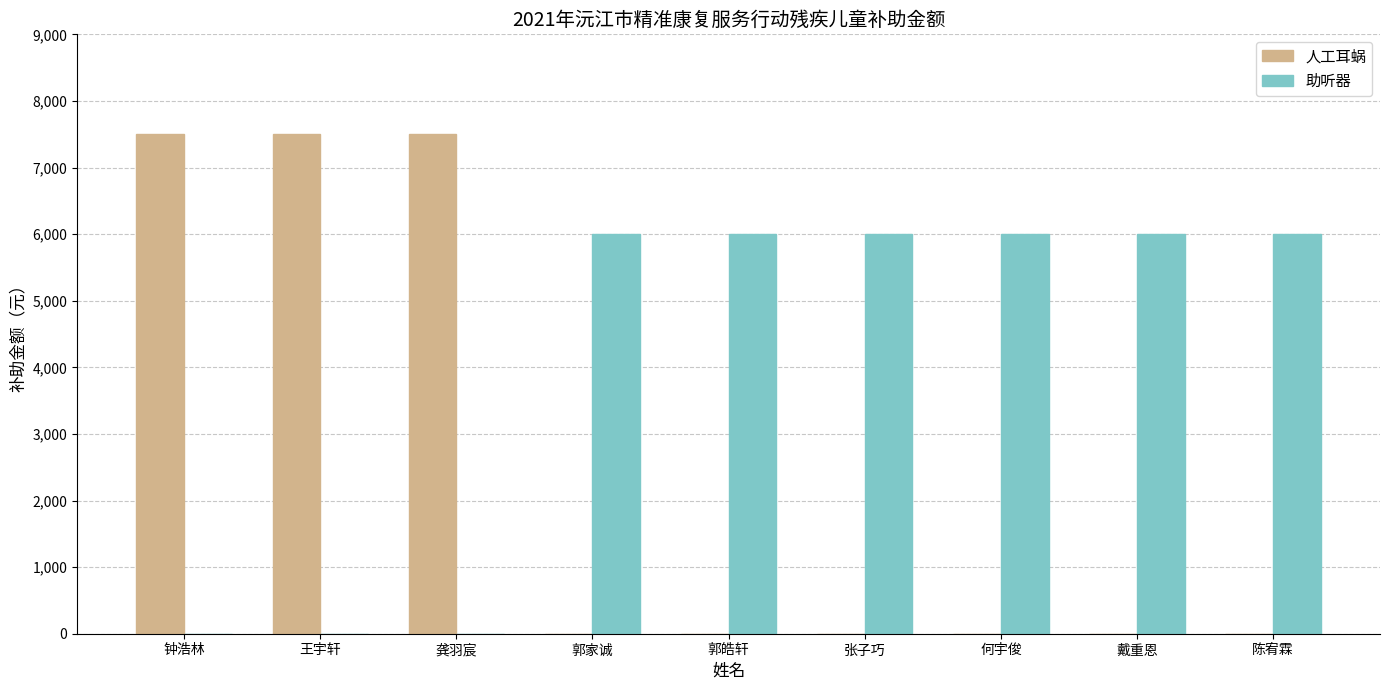

Reading left to right, transcribe all the data shown in this chart.

人工耳蜗: 钟浩林=7500	王宇轩=7500	龚羽宸=7500	郭家诚=0	郭皓轩=0	张子巧=0	何宇俊=0	戴重恩=0	陈宥霖=0
助听器: 钟浩林=0	王宇轩=0	龚羽宸=0	郭家诚=6000	郭皓轩=6000	张子巧=6000	何宇俊=6000	戴重恩=6000	陈宥霖=6000